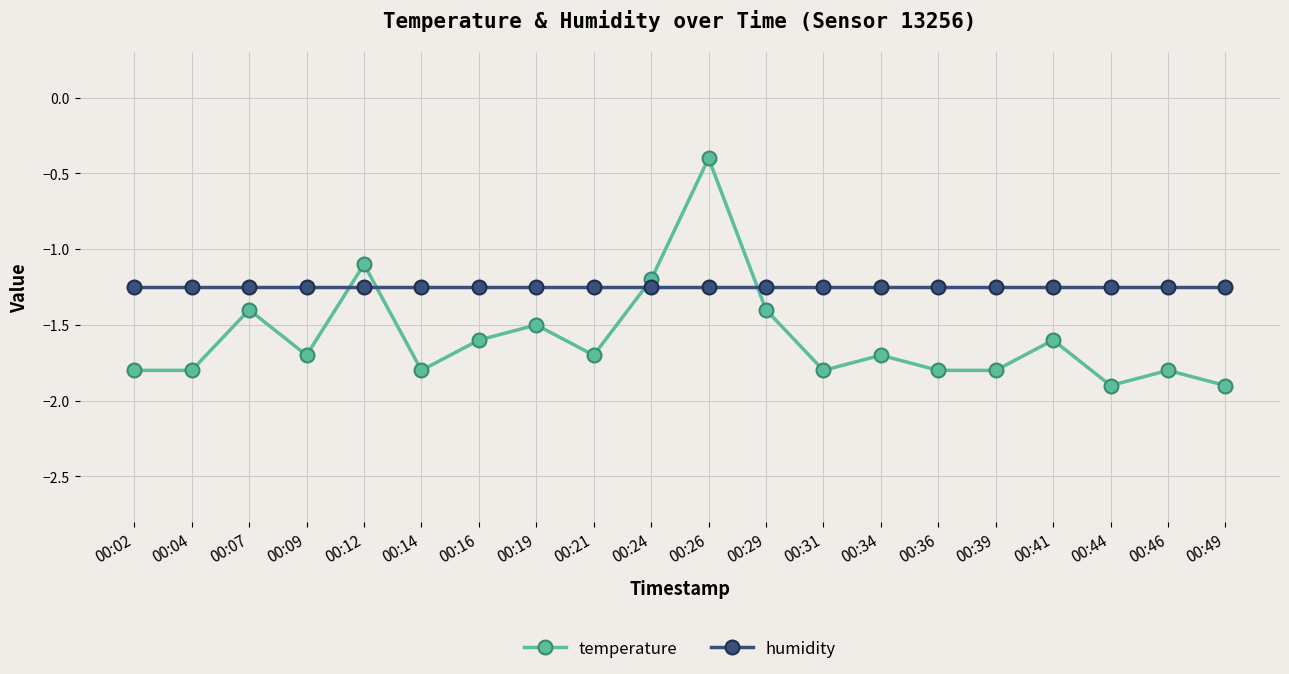

Is the value of humidity at 00:46 greater than the value of temperature at 00:39?

Yes